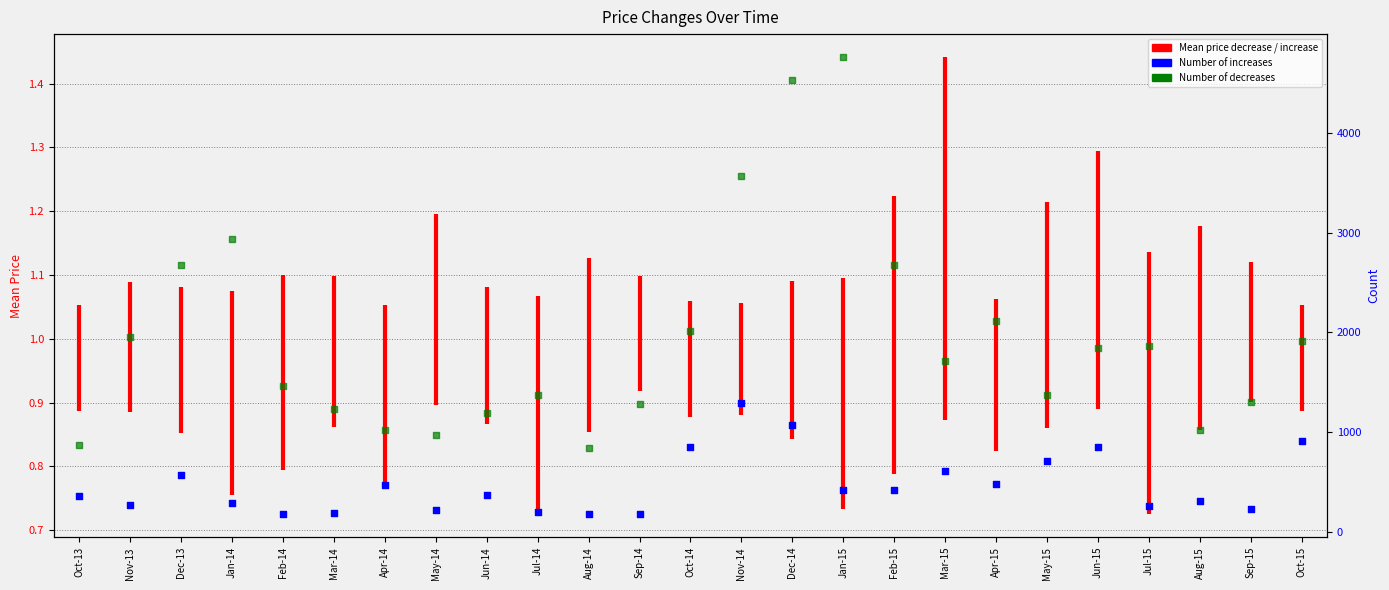

Which series reaches the maximum Y coordinate?

Number of decreases